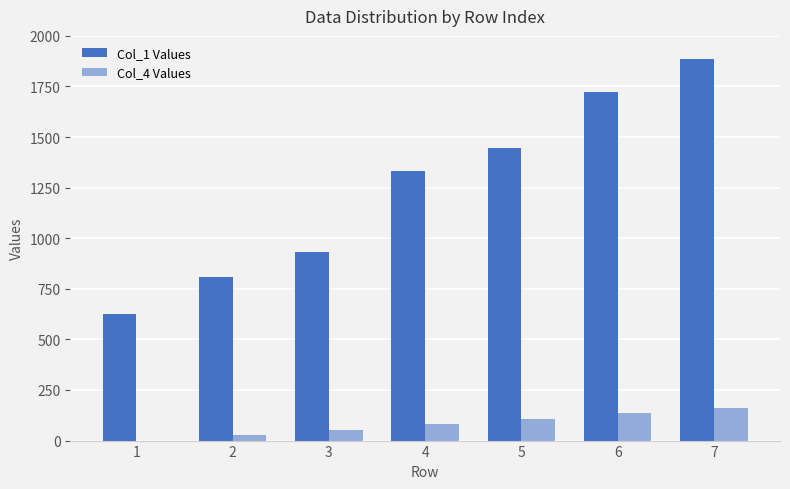

How many categories are shown in the chart?

7